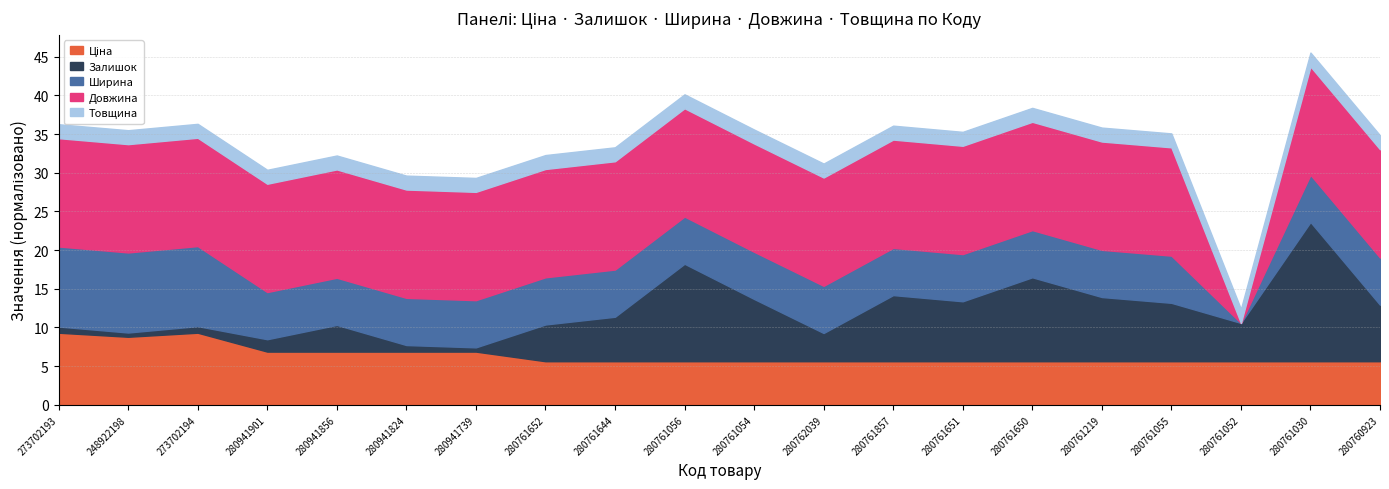

Is the value of Довжина at 280941901 greater than the value of Залишок at 280941824?

Yes